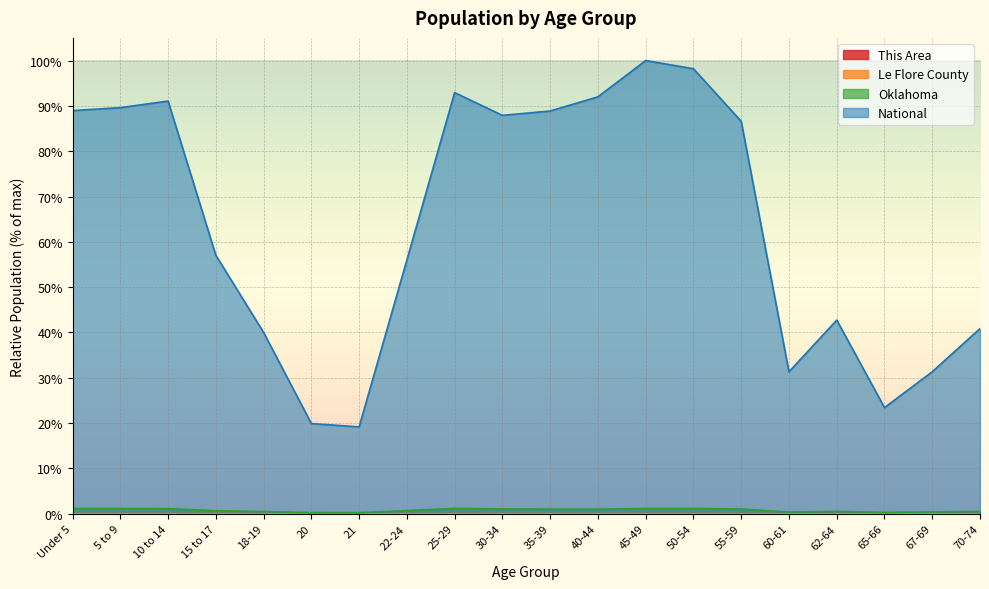

What are all the series names shown in the legend?

This Area, Le Flore County, Oklahoma, National